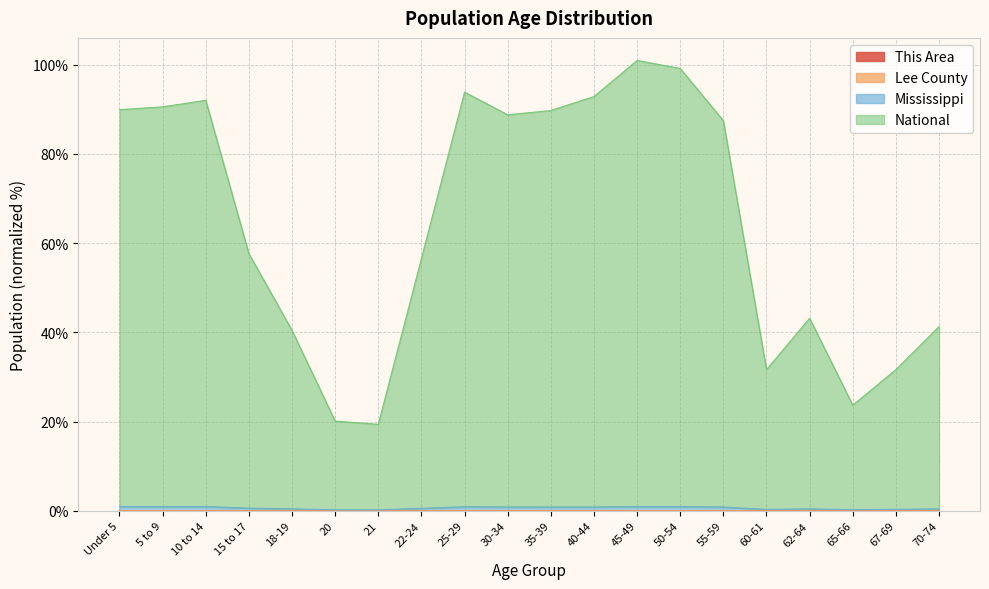

How many lines are shown in the chart?

4